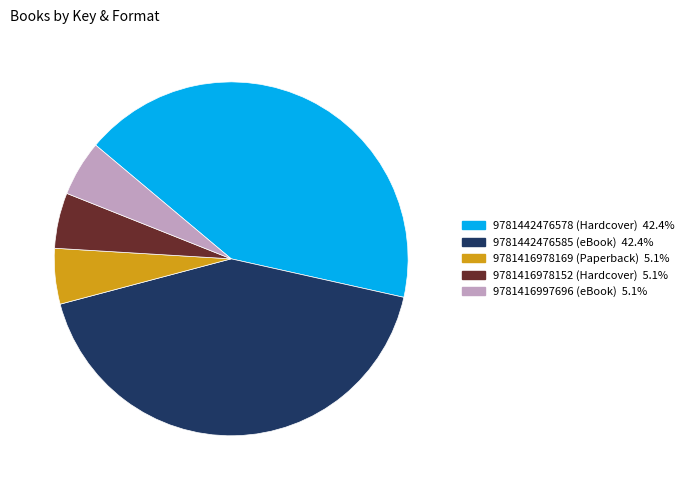

What is the ratio of the value at 9781442476585 (eBook) to the value at 9781416978152 (Hardcover)?

8.3